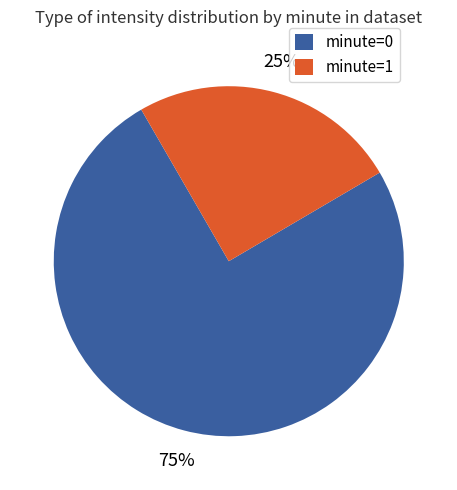

Rank the categories by value from highest to lowest.

minute=0, minute=1